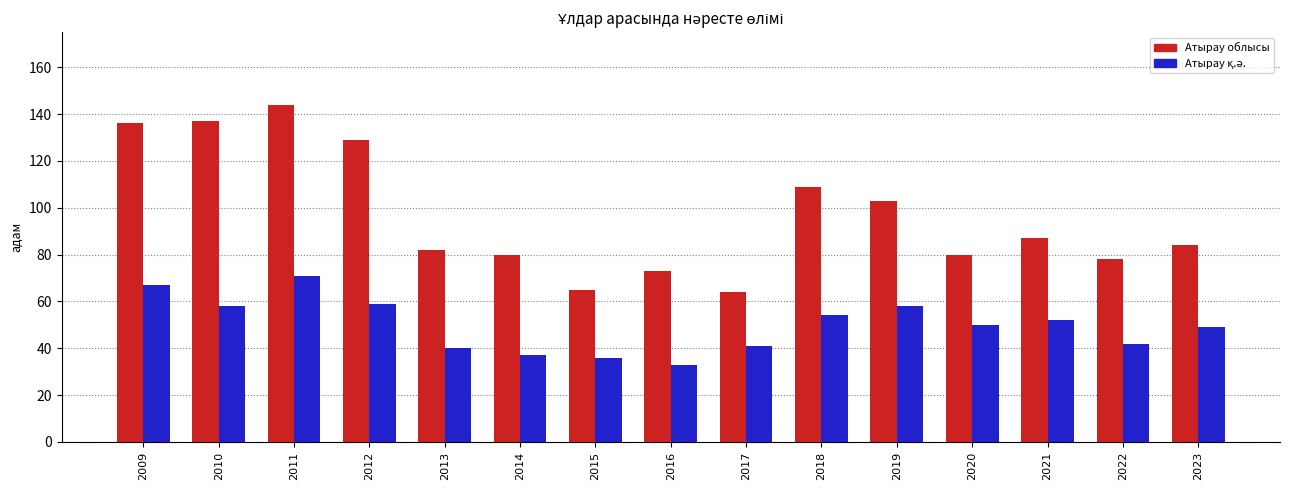

What is the difference between the Атырау облысы values at 2010 and 2017?

73